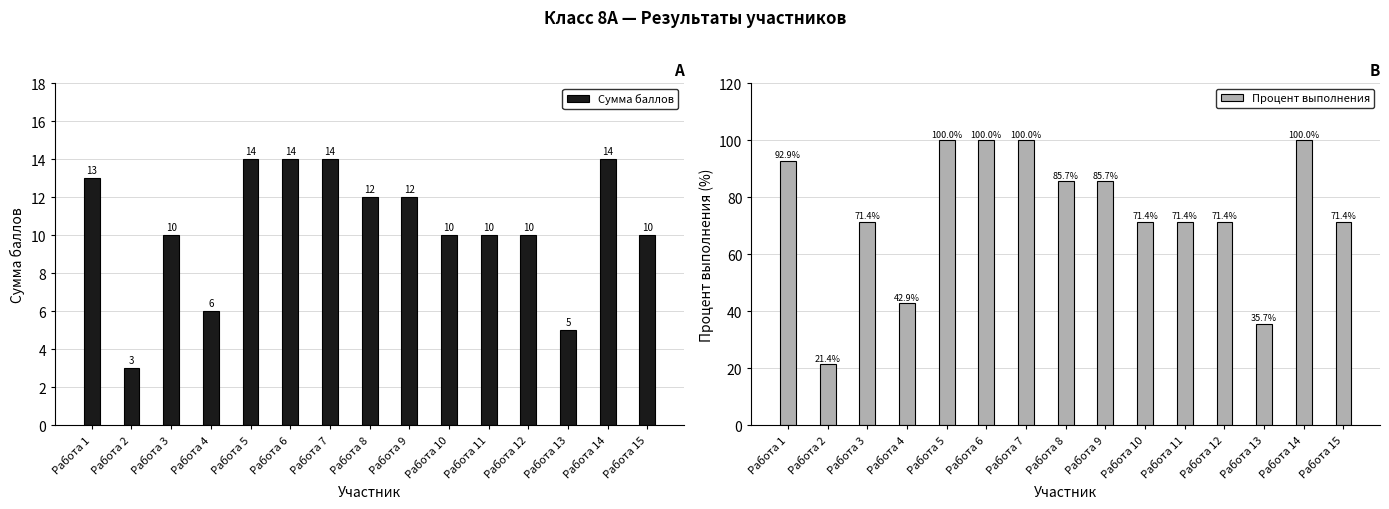

What is the value of the Процент выполнения bar at the 15th from the left?

71.4